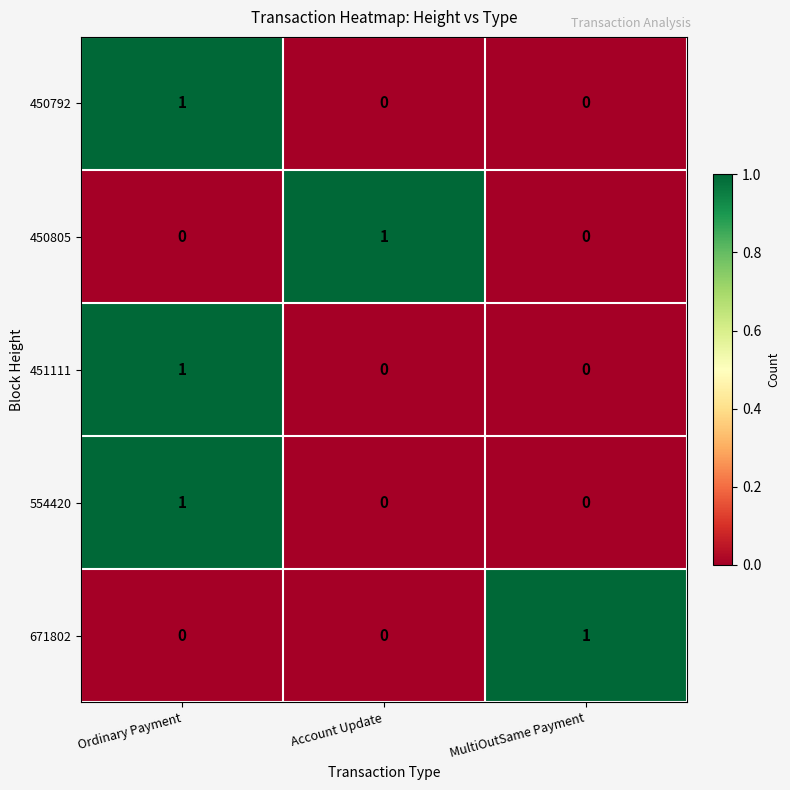

What is the total value across all series at Ordinary Payment?

3